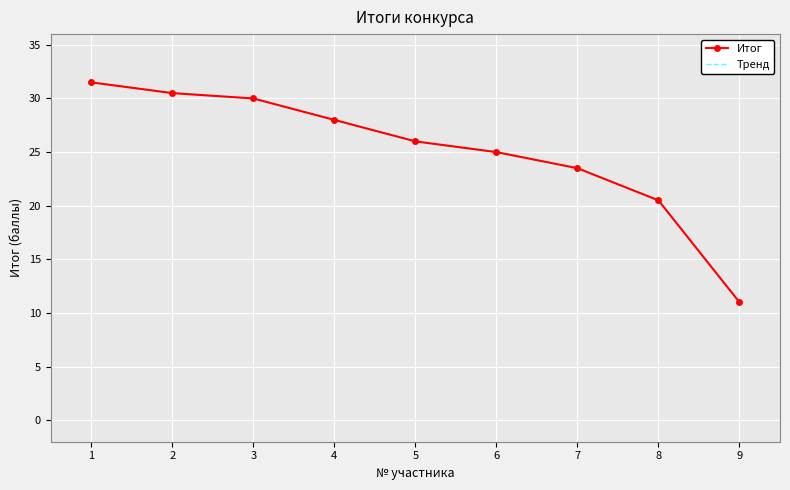

True or false: Тренд and Итог cross at least once.

False